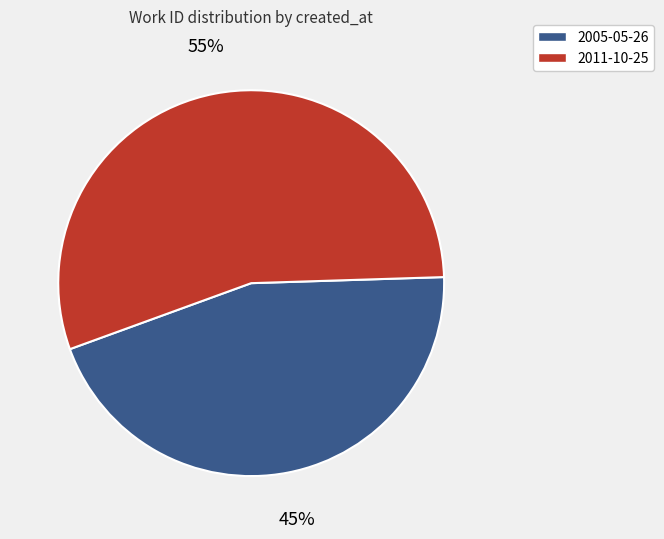

Is the sum of 2011-10-25 and 2005-05-26 greater than half?

Yes